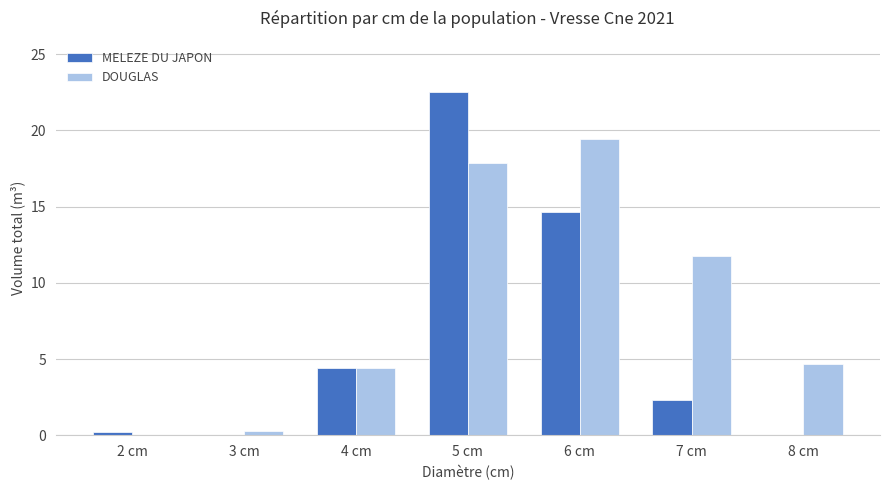

What is the sum of the DOUGLAS values at 3 cm and 8 cm?

5.0